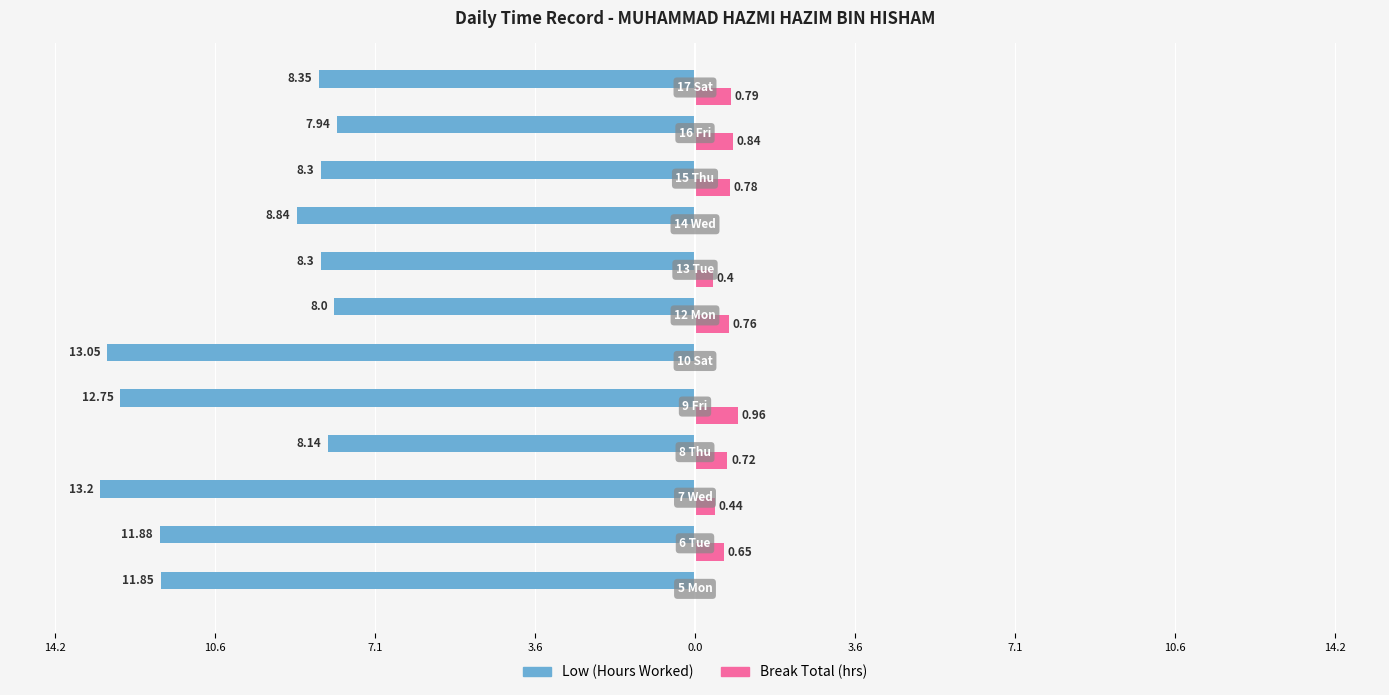

What are all the series names shown in the legend?

Low (Hours Worked), Break Total (hrs)